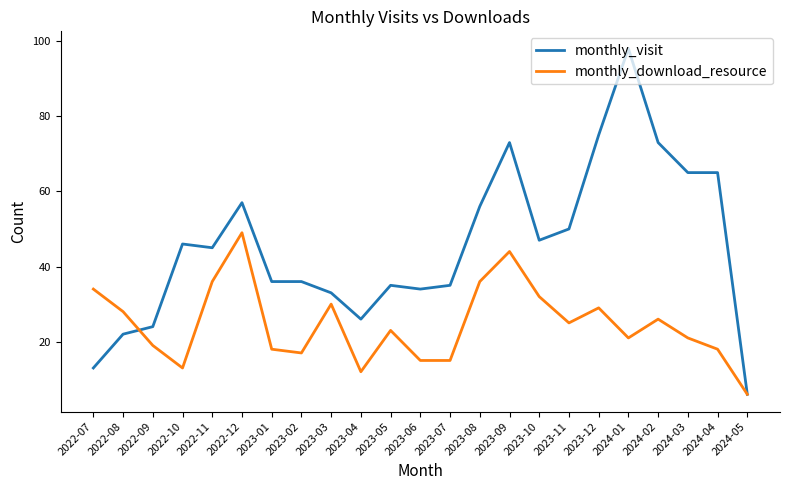

What position from the left is 2022-11?

5